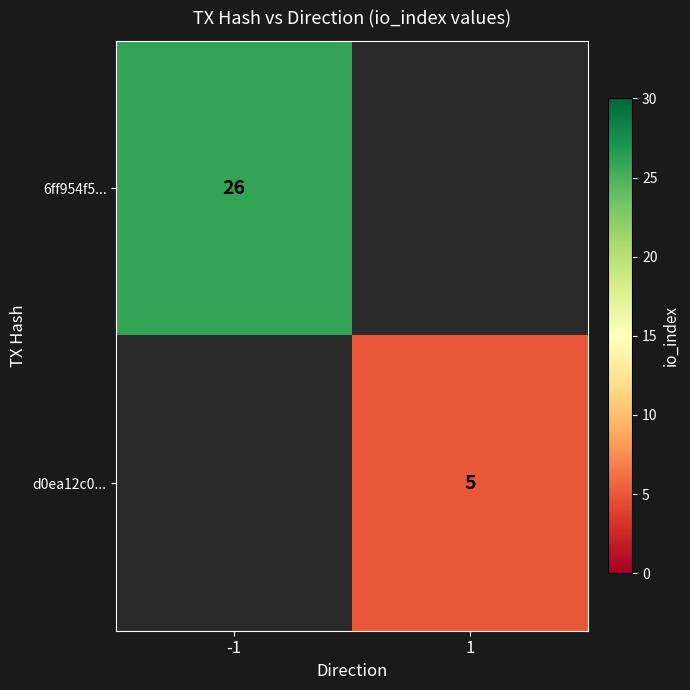

At how many categories does at least one series exceed 8?

1